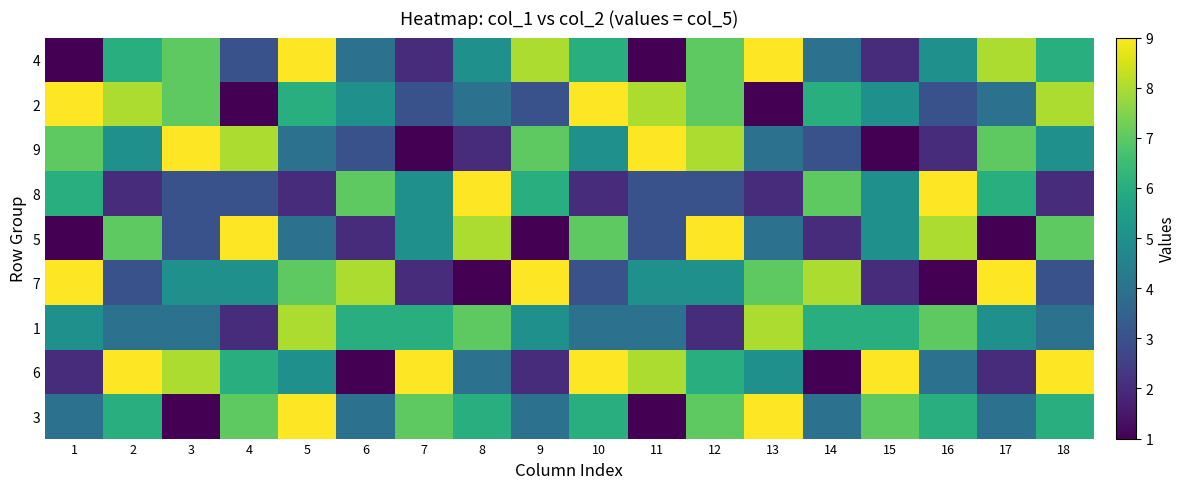

List the series in order of their peak value, lowest first.

1, 4, 2, 9, 8, 5, 7, 6, 3